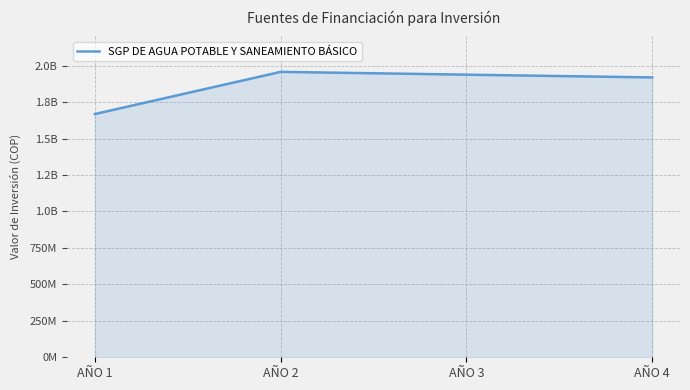

List the labels in order of value, smallest first.

AÑO 1, AÑO 4, AÑO 3, AÑO 2